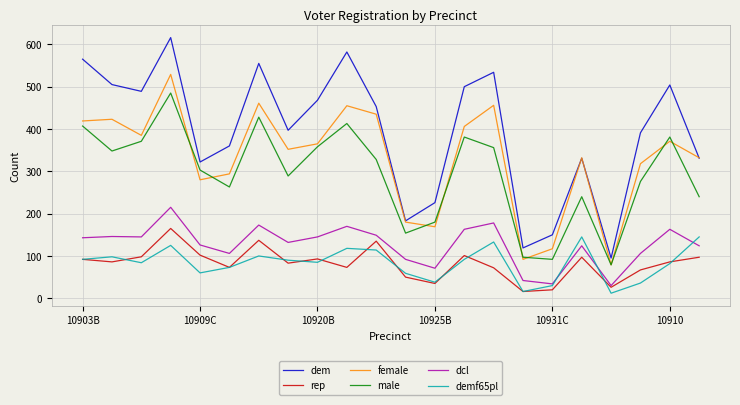

True or false: female has more than 2 interior local peaks.

True